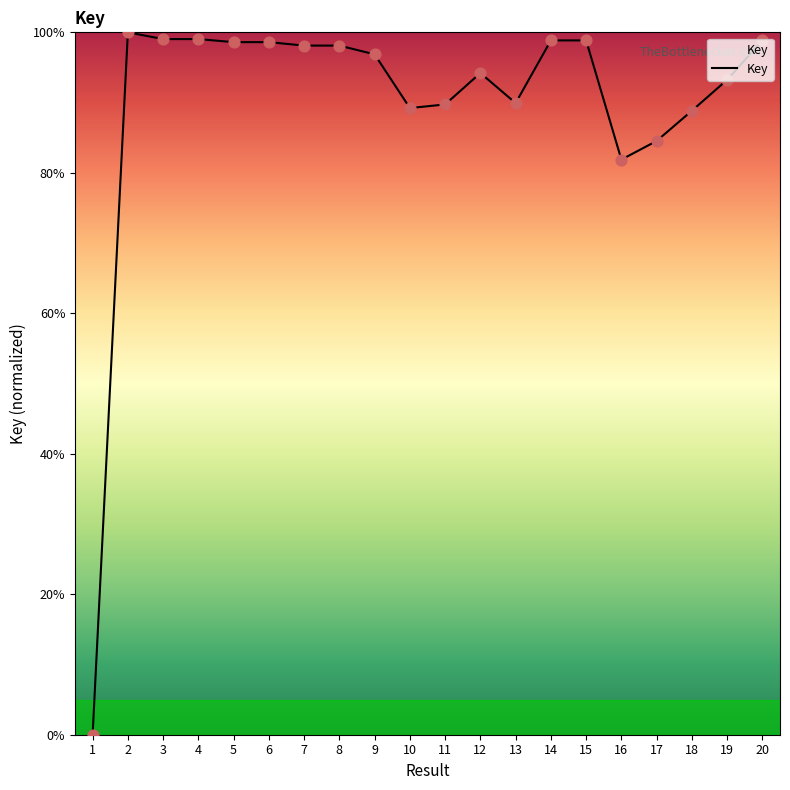

Approximately how many times larger is the value at 18 compared to 10?

1.0